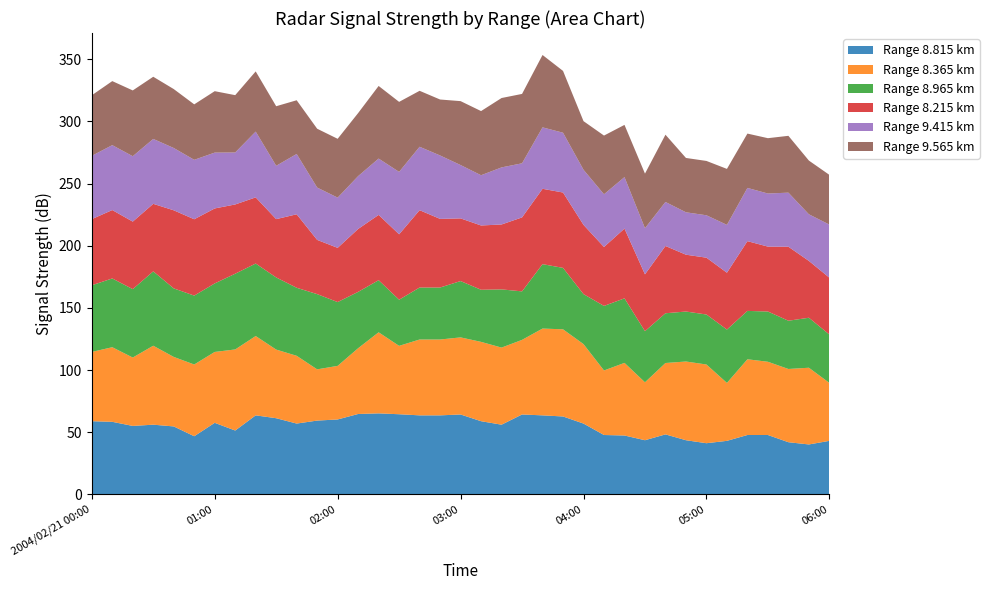

Reading left to right, extract all data points from this chart.

8.815: 58.9	58.4	55.1	56.1	54.7	46.8	57.6	51.4	63.6	61.3	57.0	59.4	60.3	64.7	65.2	64.5	63.6	63.6	64.3	58.9	56.1	64.3	63.6	62.7	57.0	47.8	47.4	43.6	48.3	43.6	41.2	43.1	47.8	47.8	42.0	40.2	43.1
8.365: 55.7	60.0	55.0	63.5	55.9	57.7	57.0	65.2	63.8	55.2	54.5	41.2	43.1	52.9	65.2	55.0	61.0	61.0	62.0	63.8	62.0	60.0	69.8	70.1	63.9	51.9	58.4	46.6	57.4	63.3	63.3	46.6	60.9	58.9	58.9	61.7	46.6
8.965: 53.6	55.3	55.0	59.8	55.1	55.4	55.1	60.9	58.3	58.0	54.7	60.5	51.3	45.3	41.9	37.1	41.8	41.8	45.3	41.9	46.8	39.0	51.8	49.4	40.2	51.9	51.9	41.1	40.0	40.2	40.2	42.9	38.9	40.4	38.8	40.2	38.9
8.215: 53.2	55.0	54.3	54.3	62.8	61.4	60.3	55.7	53.2	46.9	59.1	43.6	43.6	50.6	52.5	52.6	62.2	55.2	50.4	51.7	52.2	59.5	60.6	60.6	55.7	47.4	56.1	45.7	54.1	45.7	45.7	45.7	56.1	52.2	59.5	45.7	45.7
9.415: 50.9	52.2	52.6	52.2	50.1	47.8	44.9	41.8	52.9	42.9	48.5	42.1	40.4	42.5	45.3	50.2	51.0	51.0	42.9	40.4	45.9	43.5	49.4	48.1	44.3	42.4	41.4	37.1	35.4	34.1	34.1	38.5	42.8	42.7	43.5	37.5	42.7
9.565: 48.7	51.5	52.9	50.0	47.4	44.6	49.4	46.1	48.4	47.9	43.2	47.3	47.3	50.7	58.4	56.3	45.0	45.0	51.4	51.6	55.8	55.8	58.2	49.7	39.1	47.2	42.0	43.9	54.1	43.7	43.7	45.0	43.7	44.5	45.7	43.2	40.0